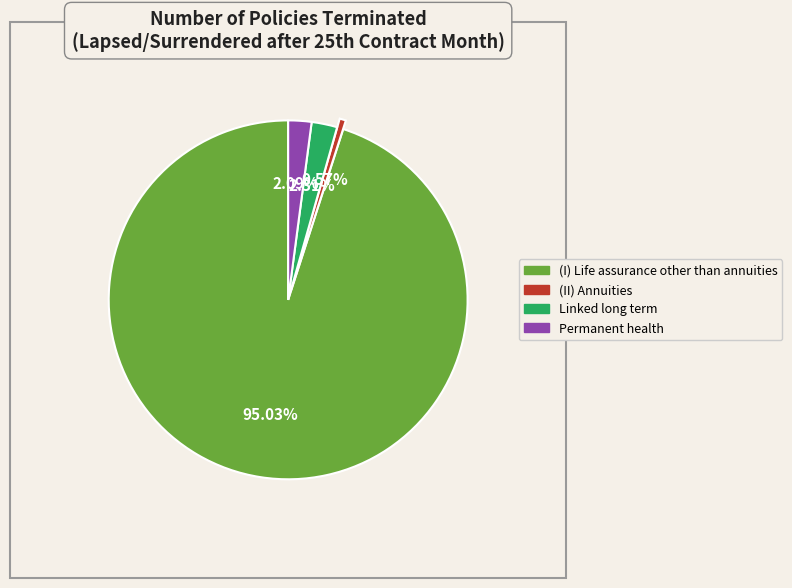

Does any single category account for the majority?

Yes